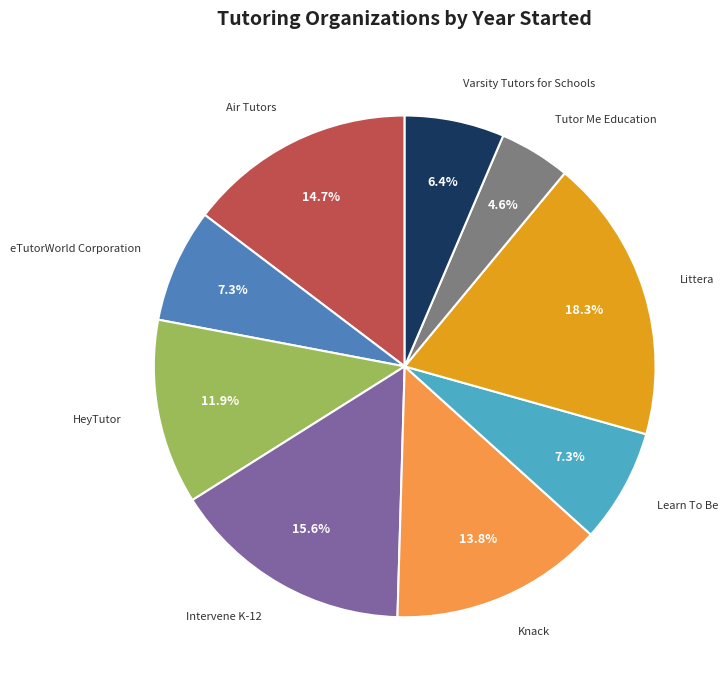

To the nearest percent, what is the average slice percentage?

11%